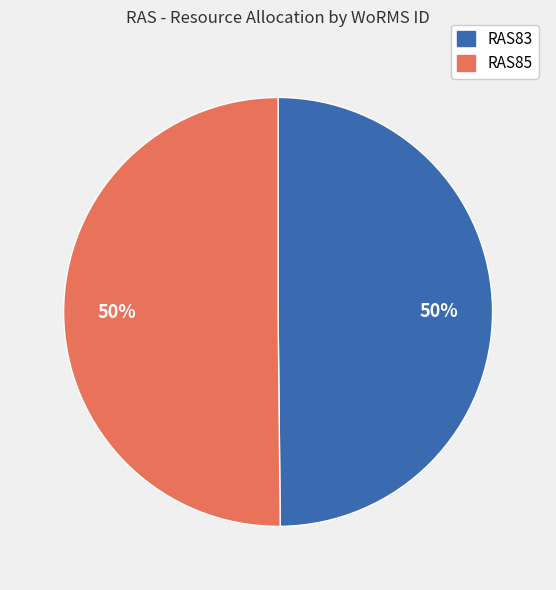

To the nearest percent, what is the combined percentage of RAS83 and RAS85?

100%